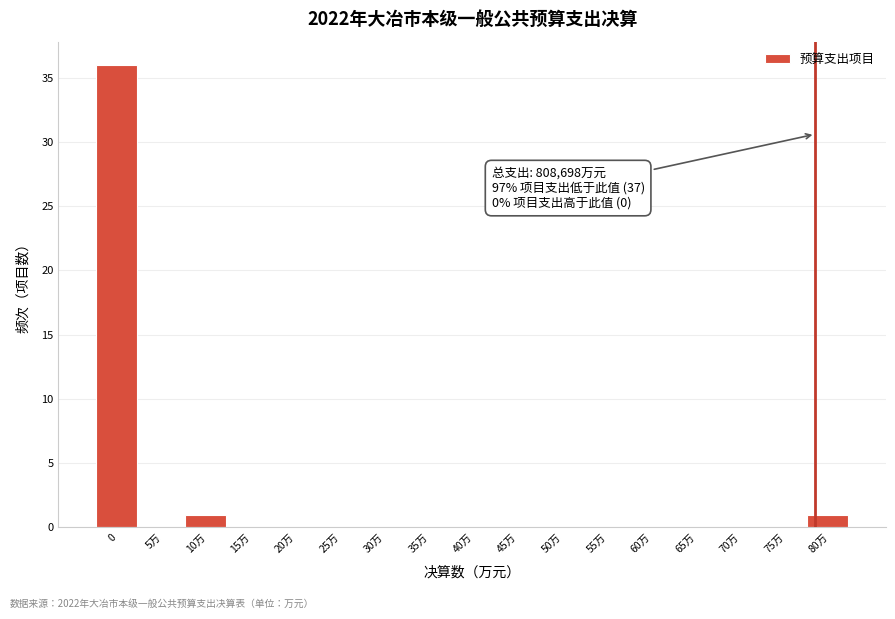

Reading right to left, extract all data points from this chart.

80万=1	75万=0	70万=0	65万=0	60万=0	55万=0	50万=0	45万=0	40万=0	35万=0	30万=0	25万=0	20万=0	15万=0	10万=1	5万=0	0=36